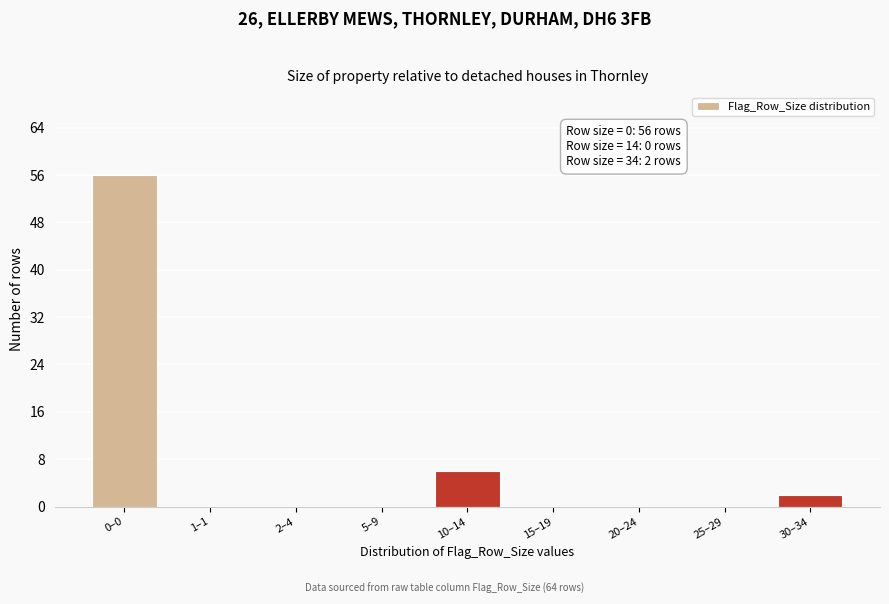

Reading right to left, what are all the values shown in this chart?

30–34=2	25–29=0	20–24=0	15–19=0	10–14=6	5–9=0	2–4=0	1–1=0	0–0=56